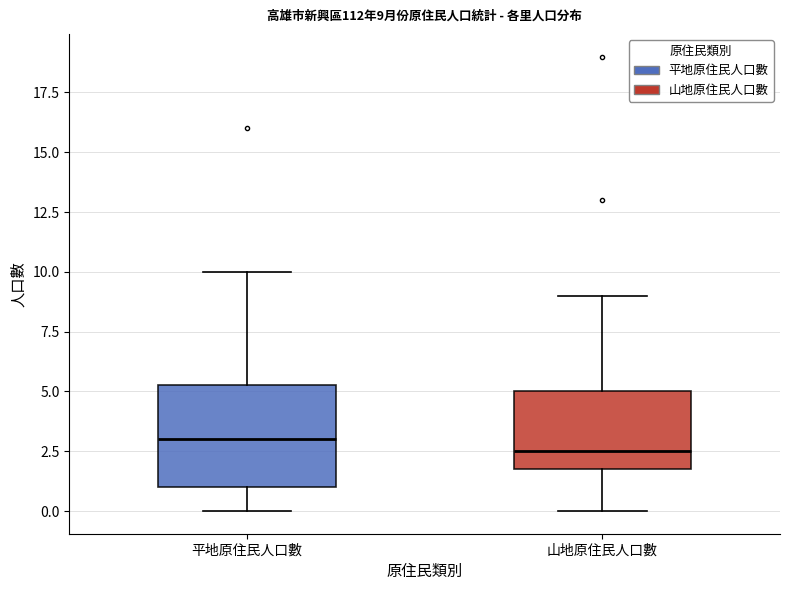

Which box has the highest median line?

平地原住民人口數